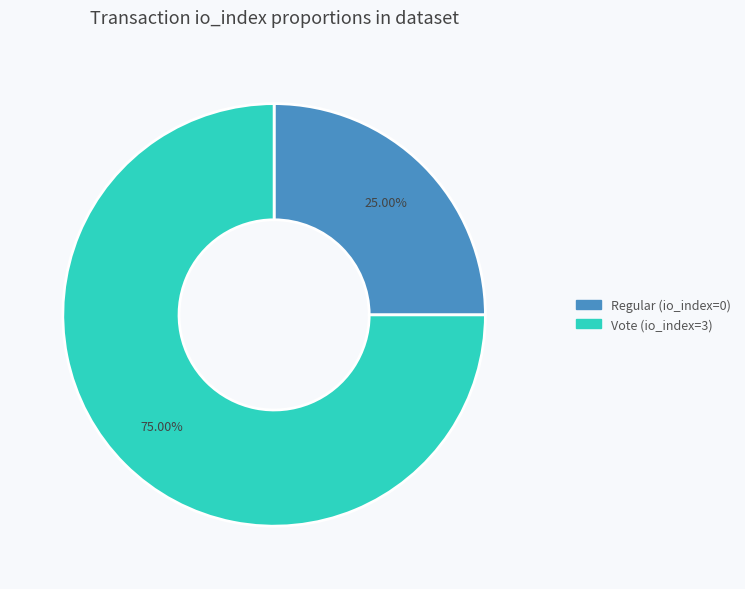

Which slice is the smallest?

Regular (io_index=0)